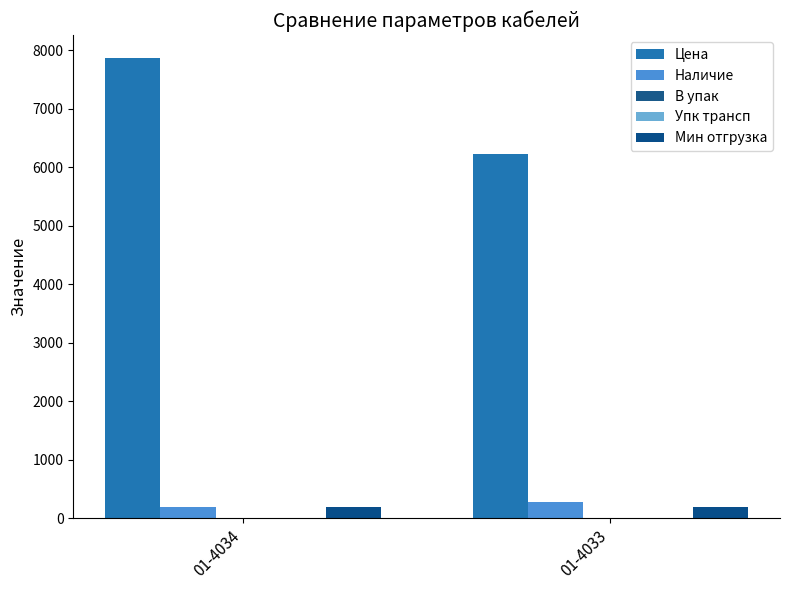

What is the sum of all Упк трансп values?

8.0